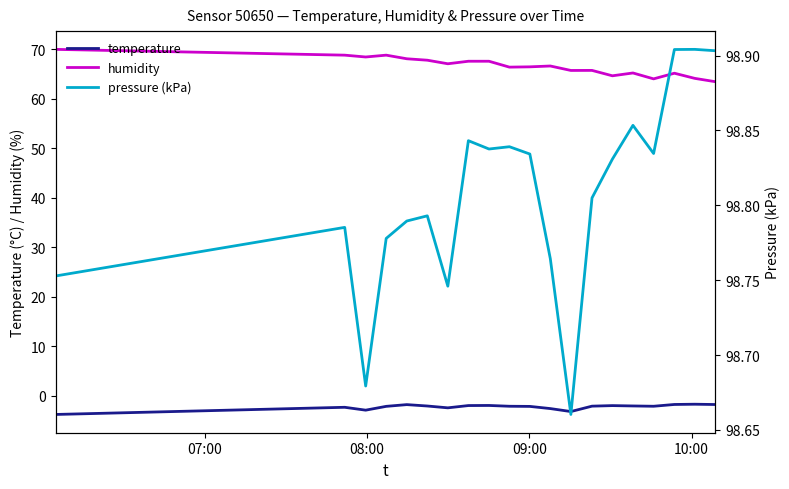

What is the value of the pressure (kPa) point at the 17th from the left?

98.8